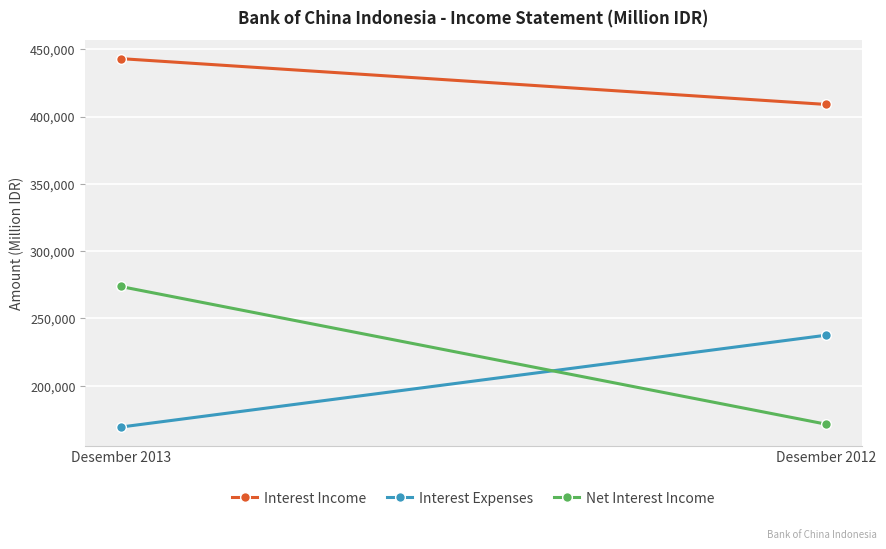

What is the value of the Net Interest Income point at the 2nd from the left?

171441